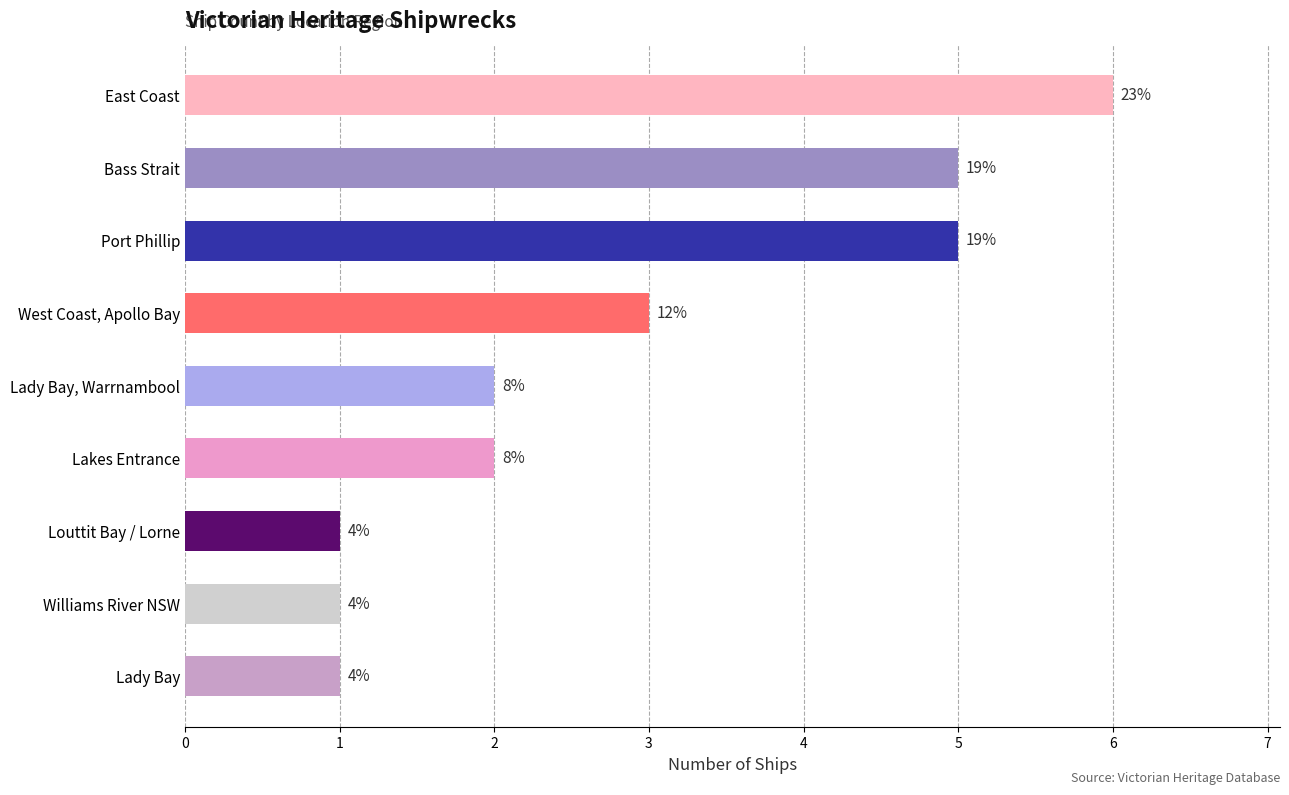

What is the smallest value displayed?

1